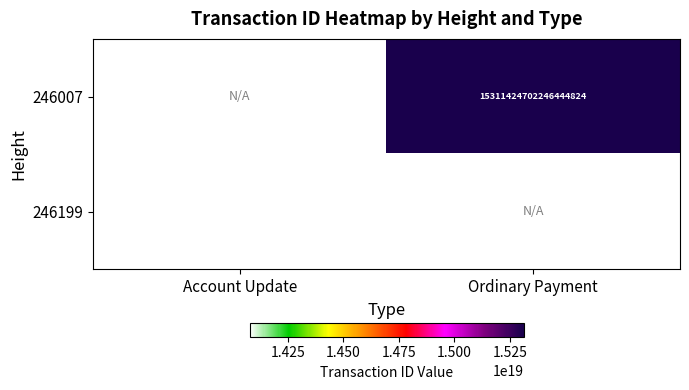

True or false: 246007 has a value of 15311424702246445056 at Ordinary Payment.

True